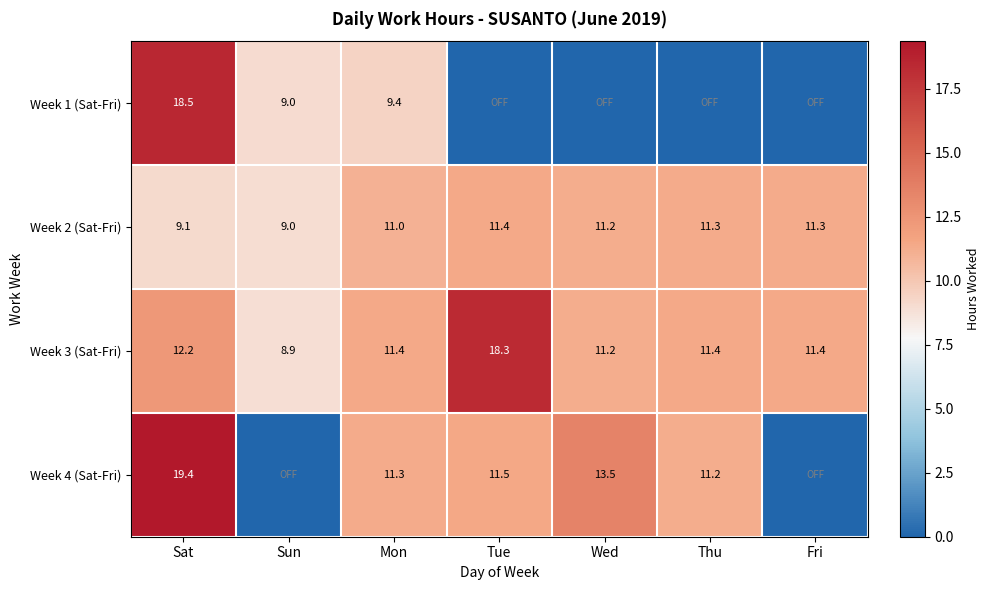

Is it true that Week 3 (Sat-Fri) equals 11.2 at Wed?

True